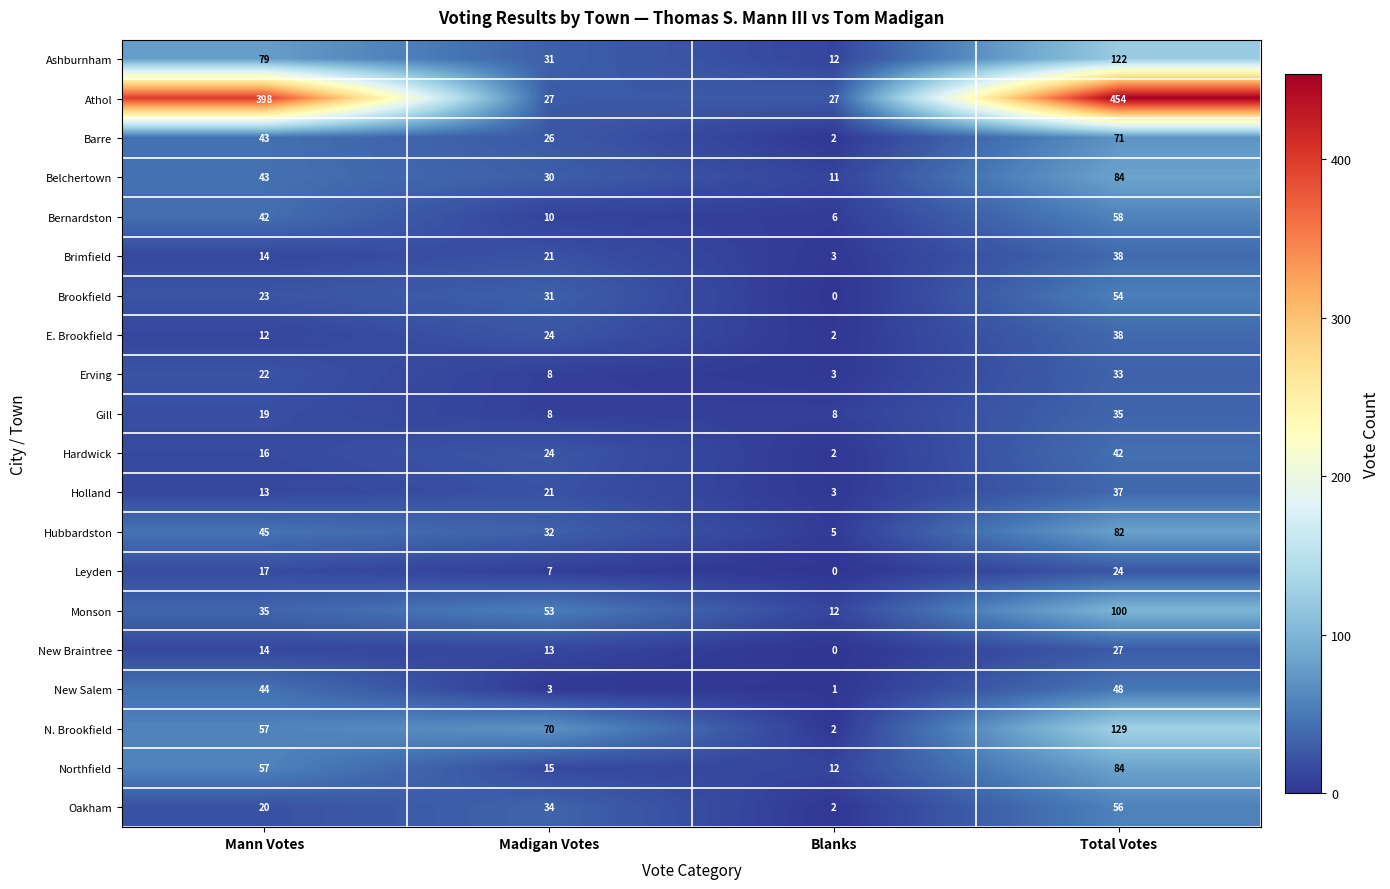

What is the greatest value displayed?

454